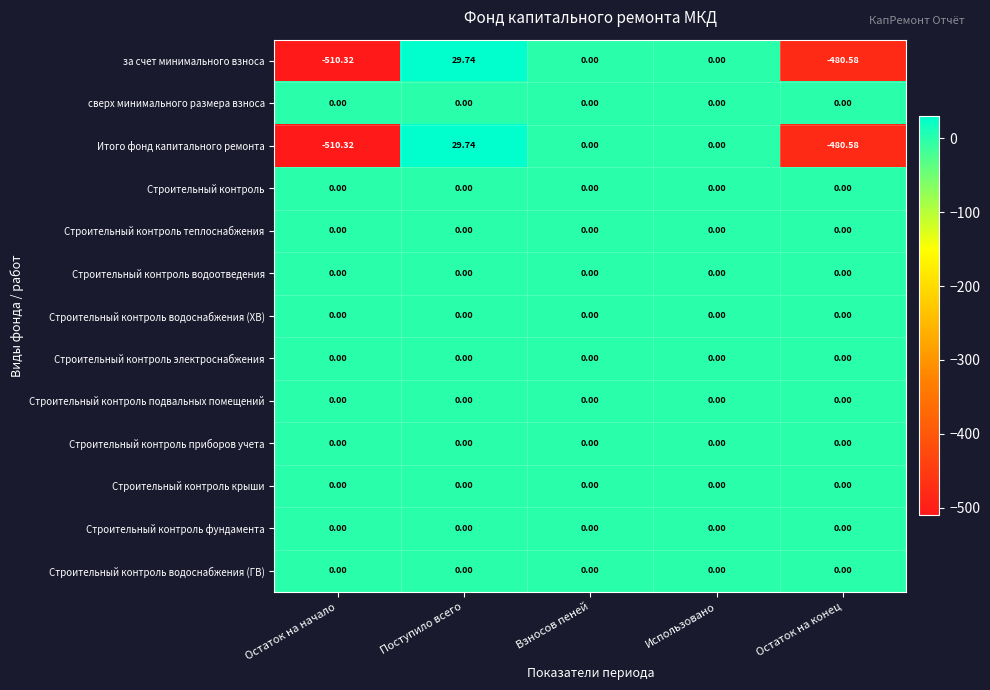

Which category has the highest value across all series?

Поступило всего